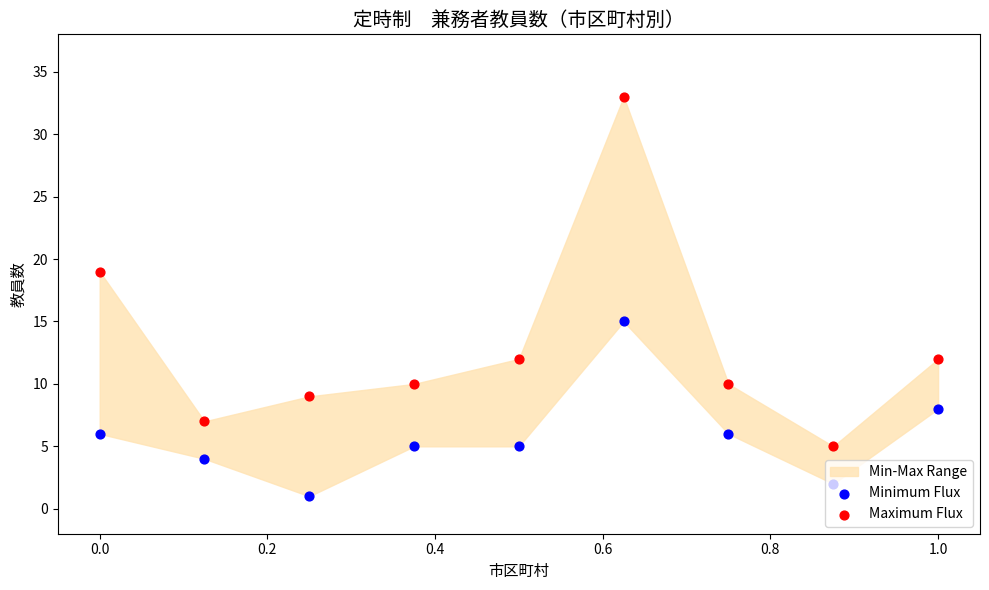

Which series contains the highest Y value?

Maximum Flux